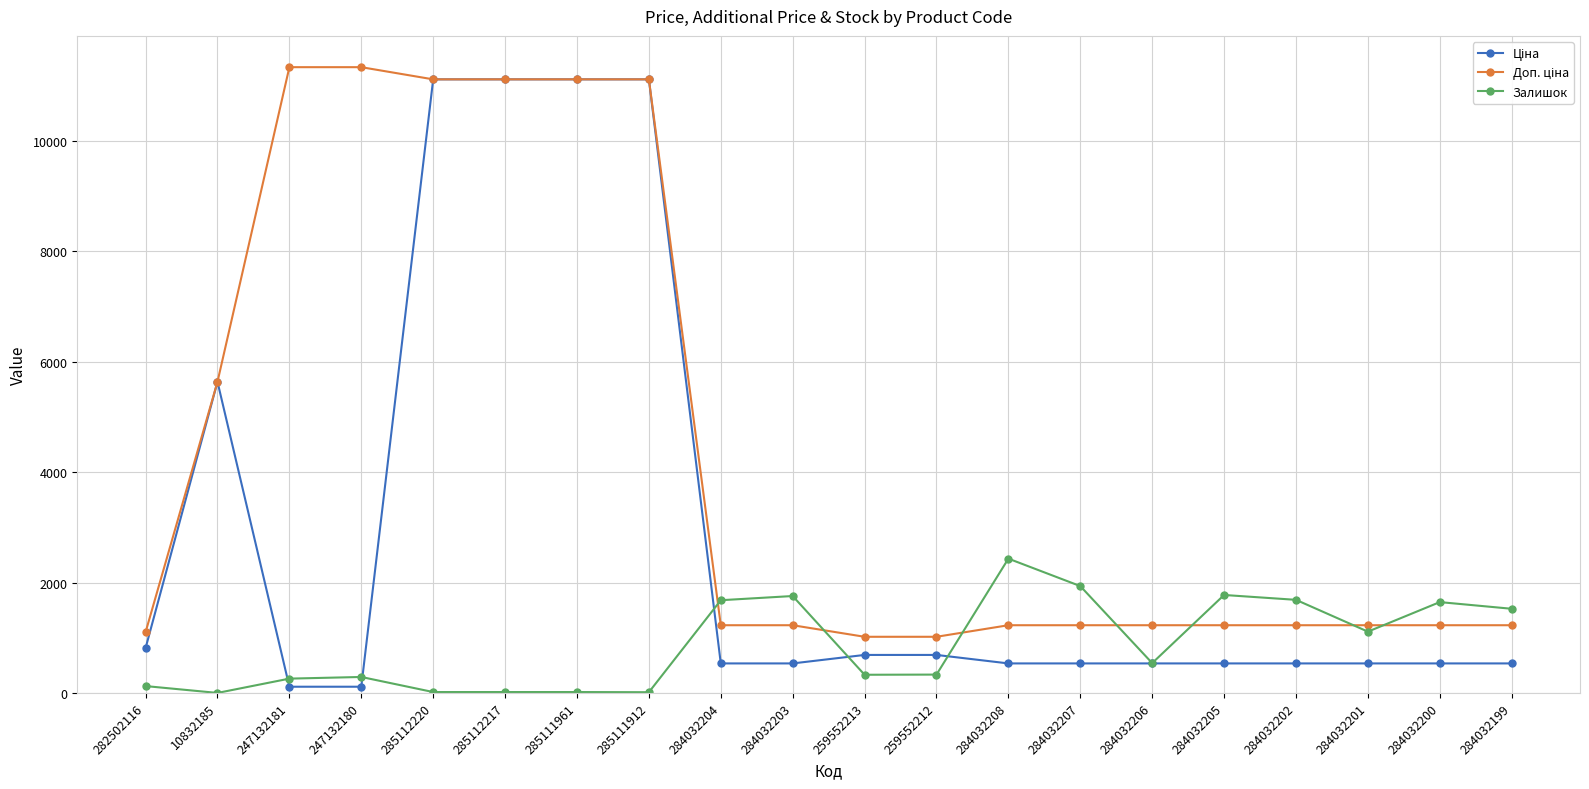

What is the difference between the highest and lowest values at 284032205?

1239.6